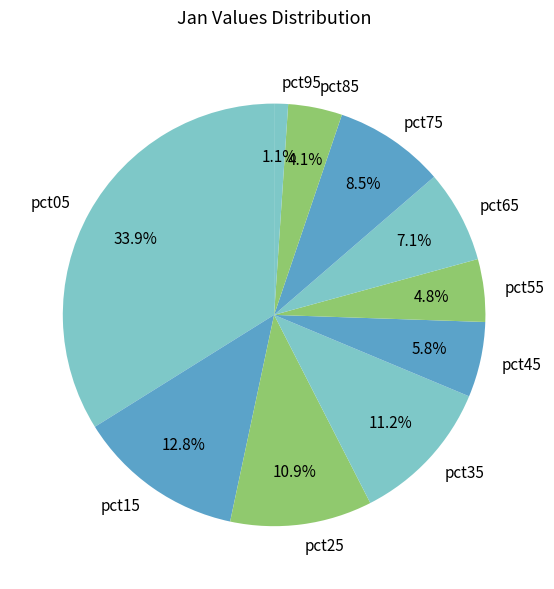

Which category has the smallest portion of the pie?

pct95